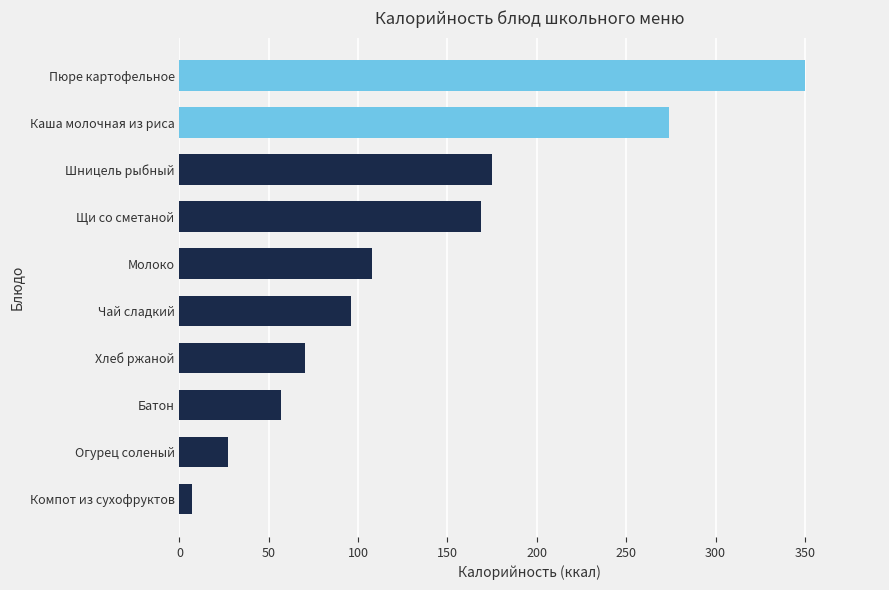

The value at Молоко is 108. True or false?

True